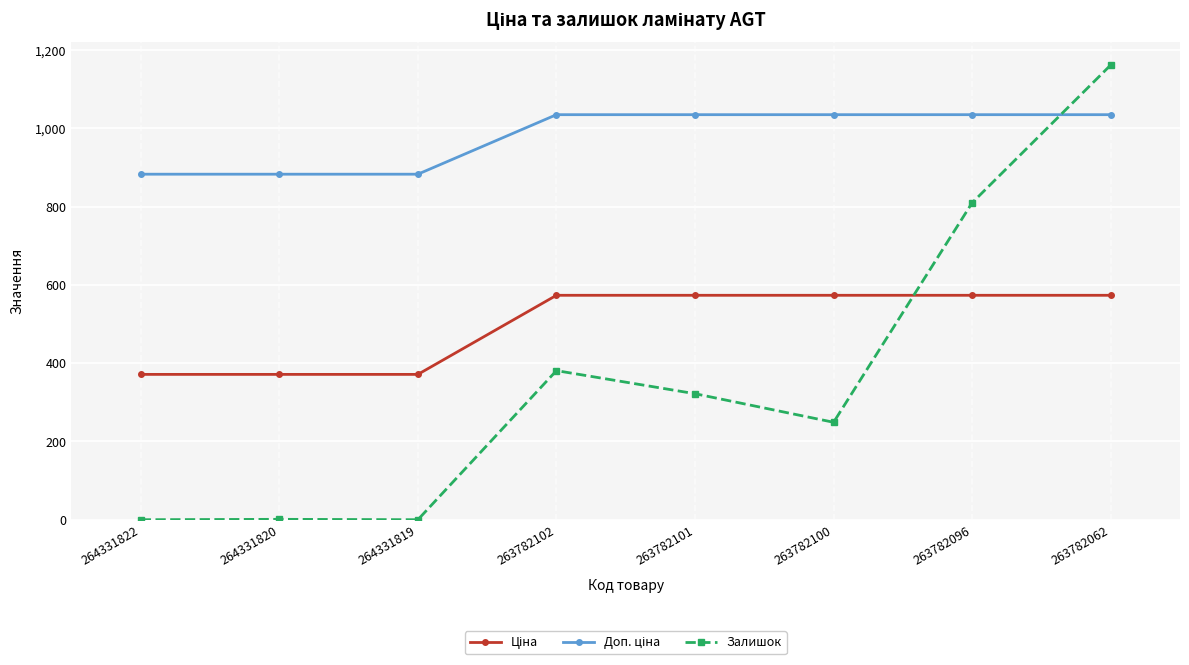

What is the sum of the Залишок values at 263782102 and 264331819?

381.0